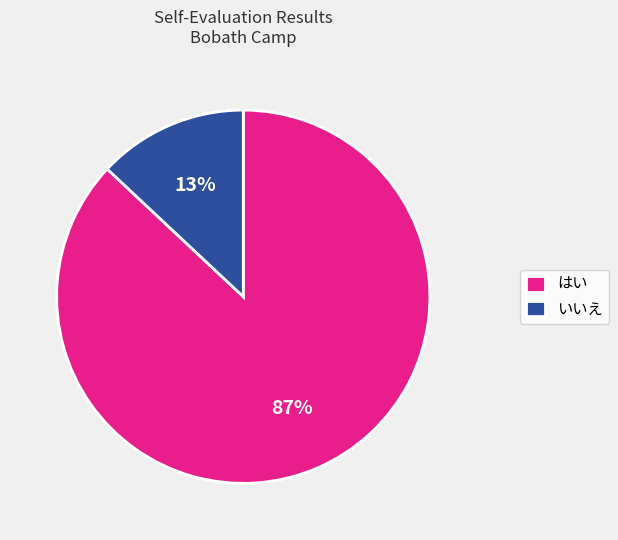

Is はい the majority of the pie?

Yes